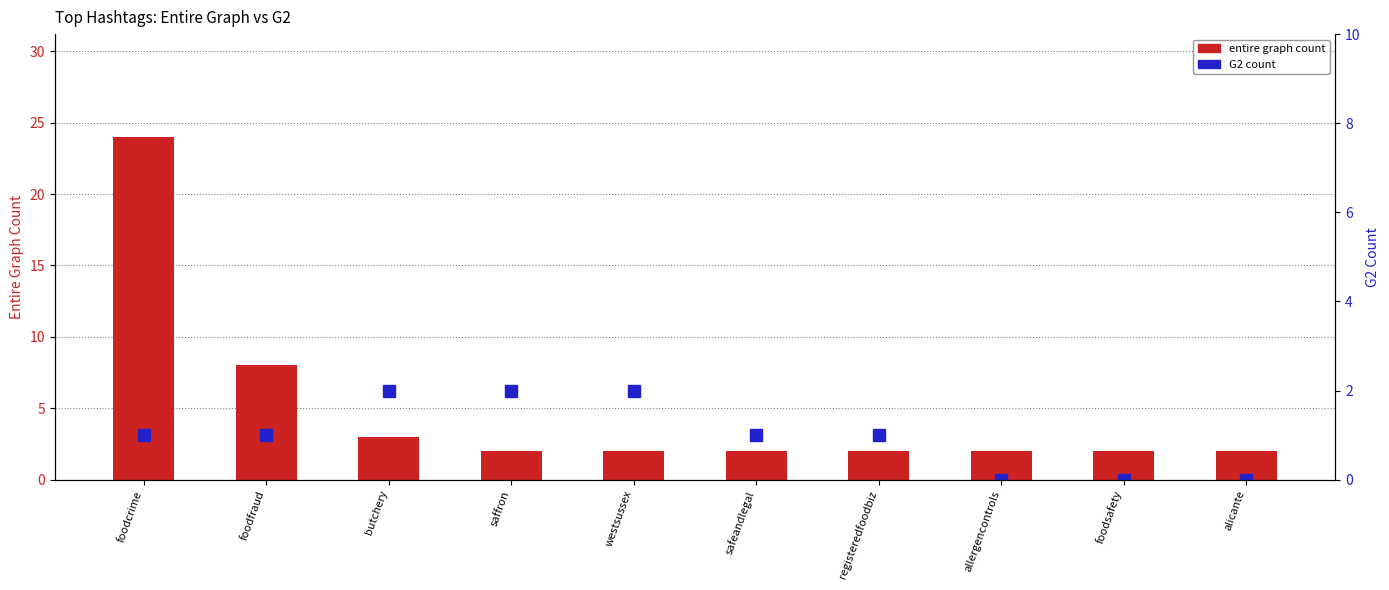

The value of G2 Count at westsussex is 3. True or false?

False